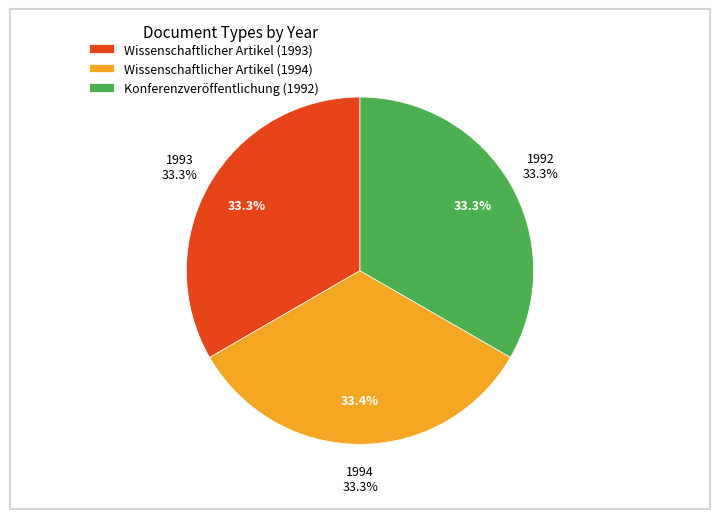

Combined, what portion of the pie is Konferenzveröffentlichung (1992) and Wissenschaftlicher Artikel (1994)?

66.7%